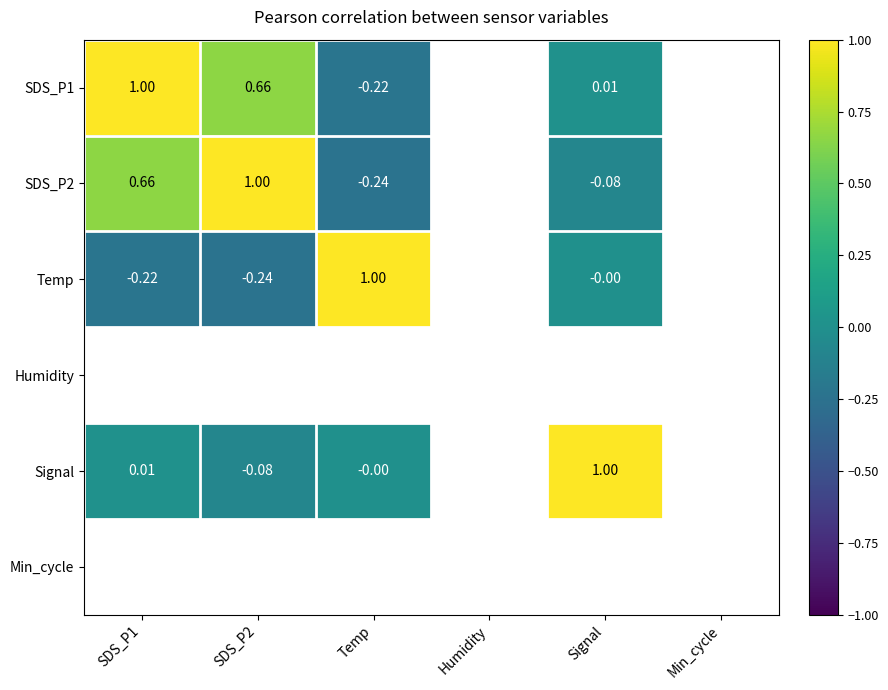

What is the spread (max minus min) of values at SDS_P1?

1.2